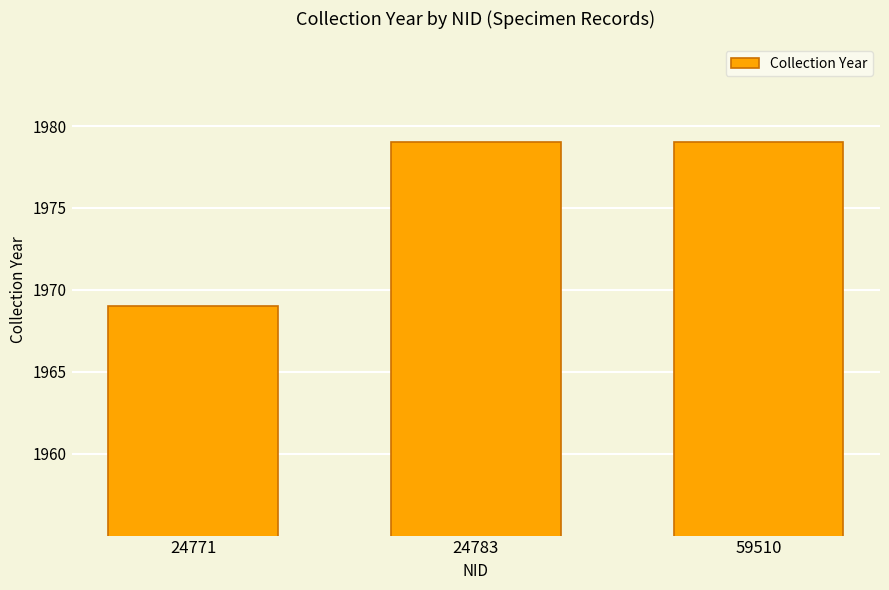

True or false: the data shows 1979 at 59510.

True